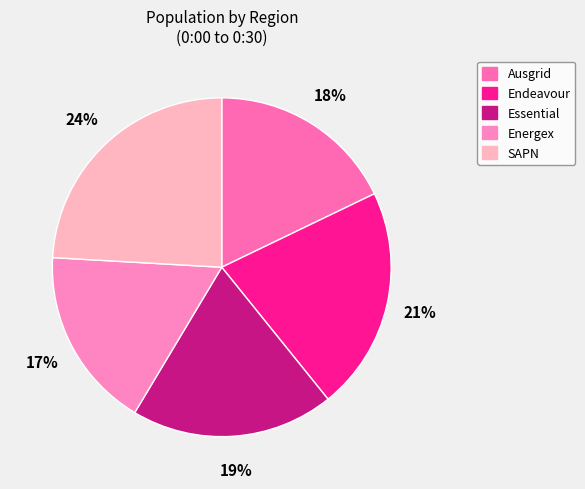

True or false: Endeavour accounts for 10% of the total.

False